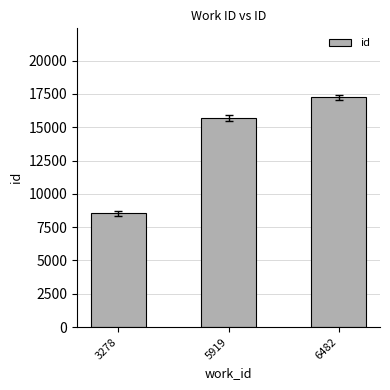

Which label corresponds to the smallest value in the chart?

3278